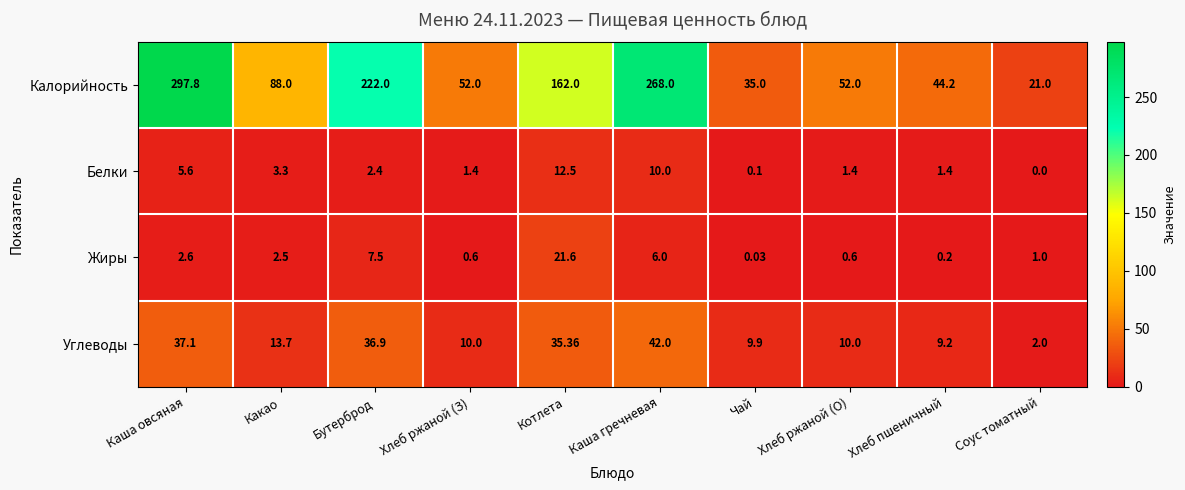

At which label is Калорийность closest to 159?

Котлета